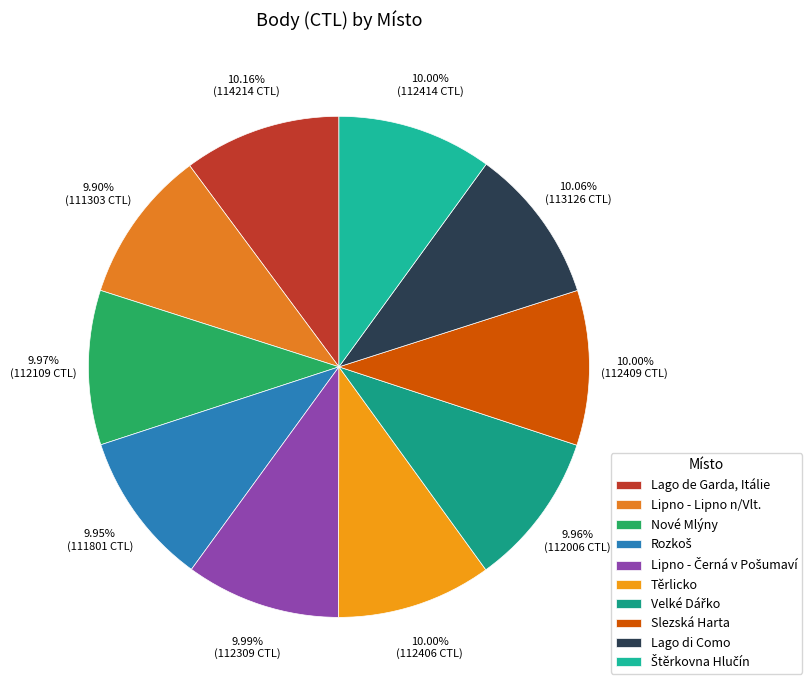

How many segments does this pie chart have?

10